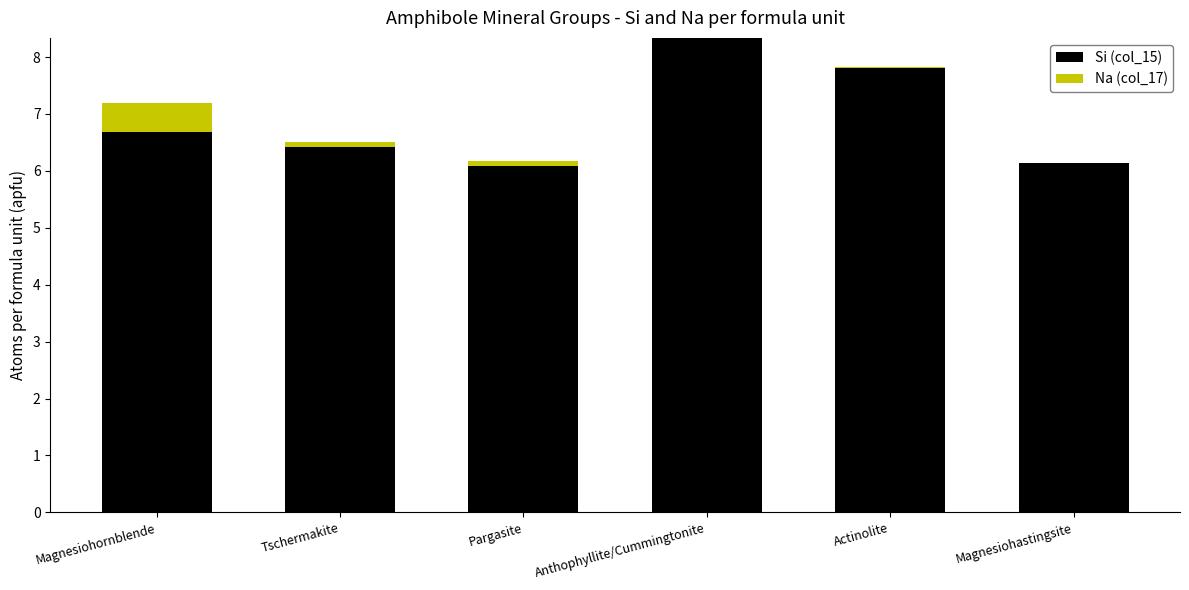

Reading left to right, list the values for the Si (col_15) series.

Magnesiohornblende=6.7	Tschermakite=6.4	Pargasite=6.1	Anthophyllite/Cummingtonite=8.3	Actinolite=7.8	Magnesiohastingsite=6.1